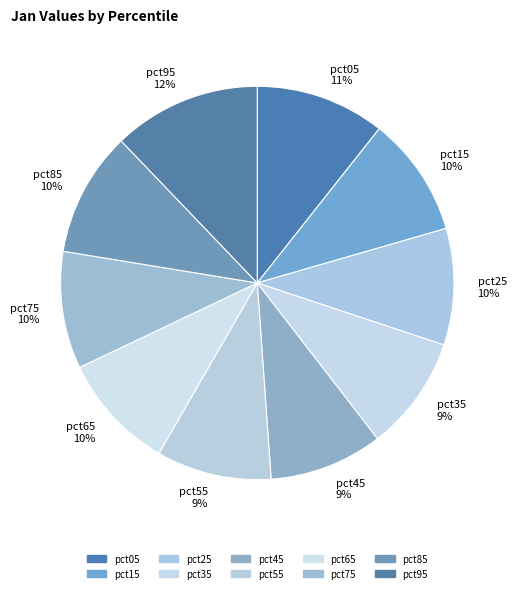

To the nearest percent, what is the combined percentage of pct95 and pct65?

22%